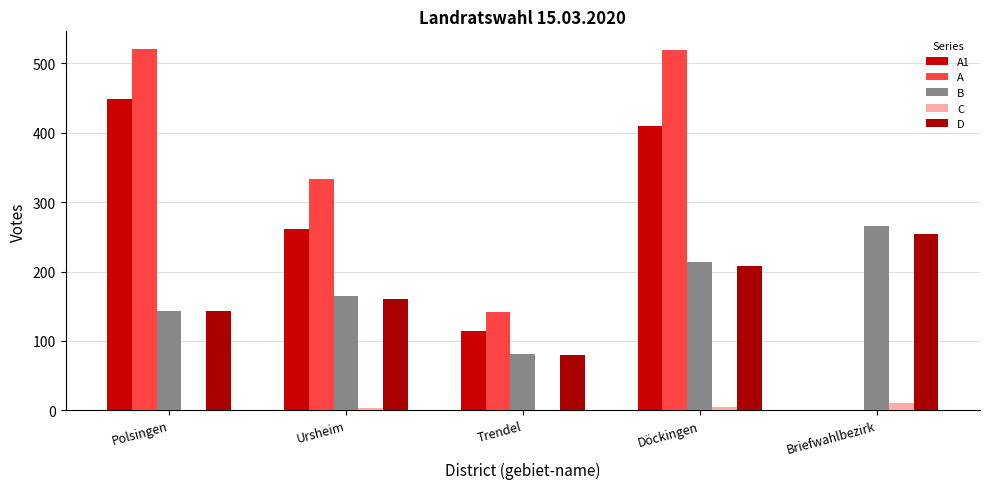

Which series has the largest total across all categories?

A